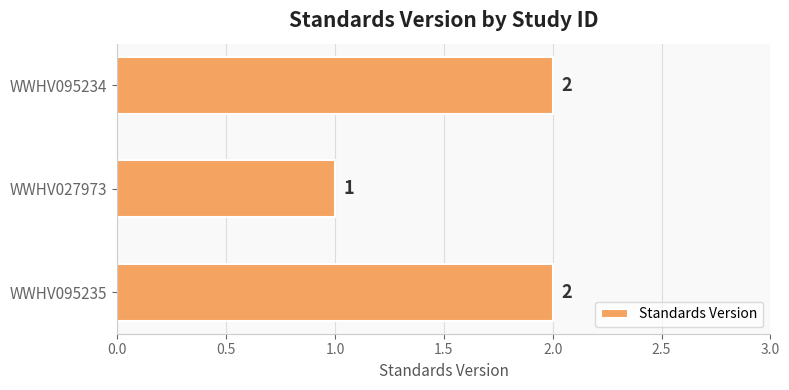

Which category has the lowest value across all series?

WWHV027973